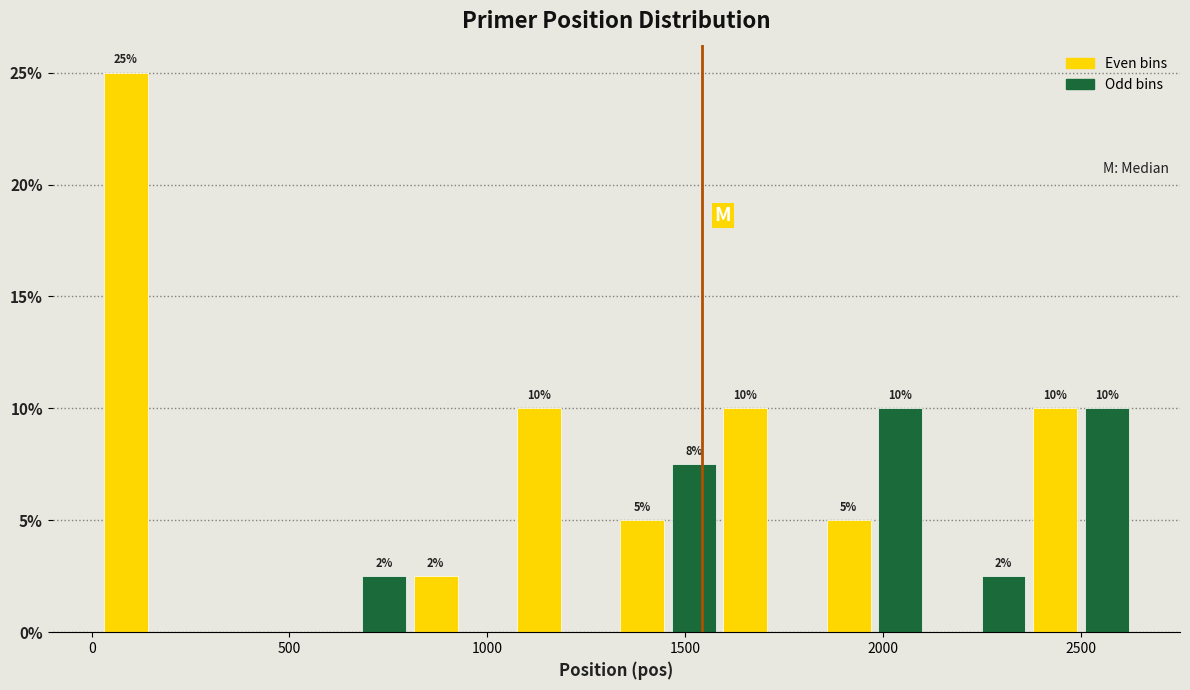

Read against the x-axis, roughly where is the centre of the tallest bar?

100